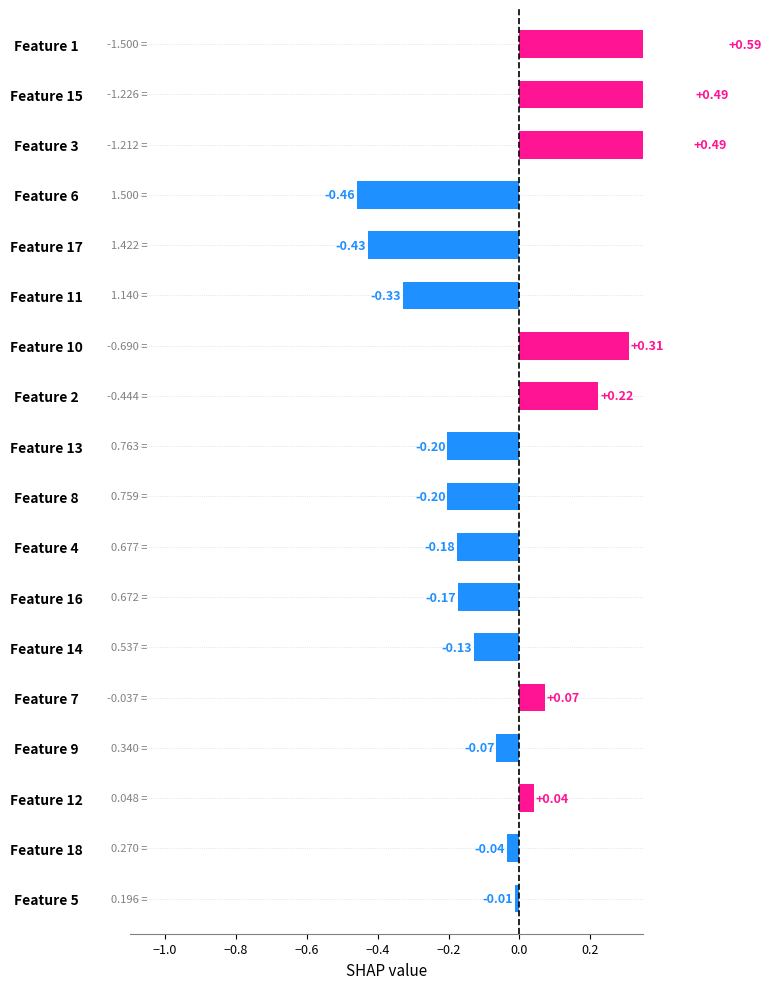

How many negative values are there?

11